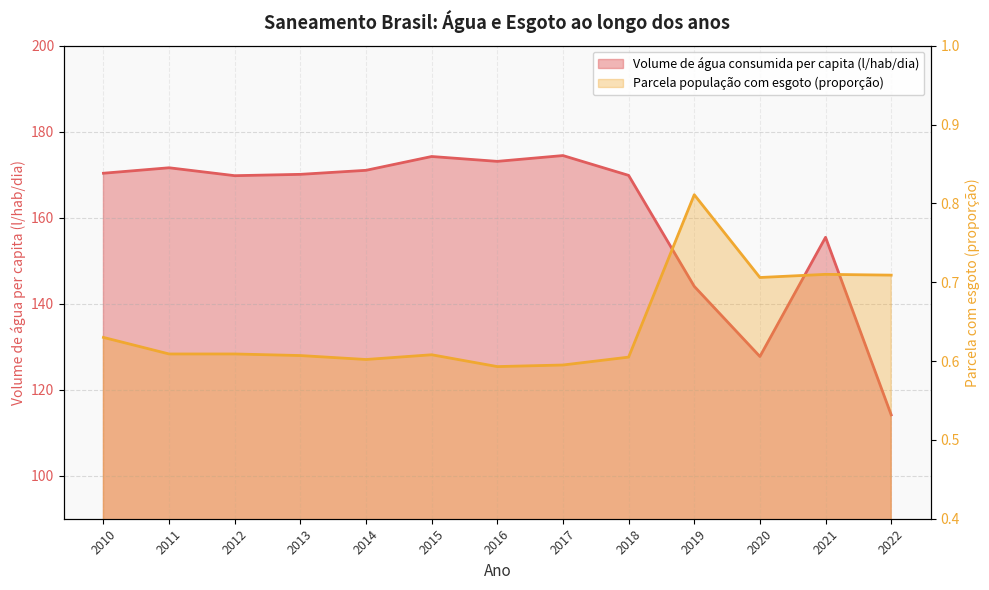

Between 2012 and 2018, which series saw the biggest shift?

Volume de água consumida per capita (l/hab/dia)